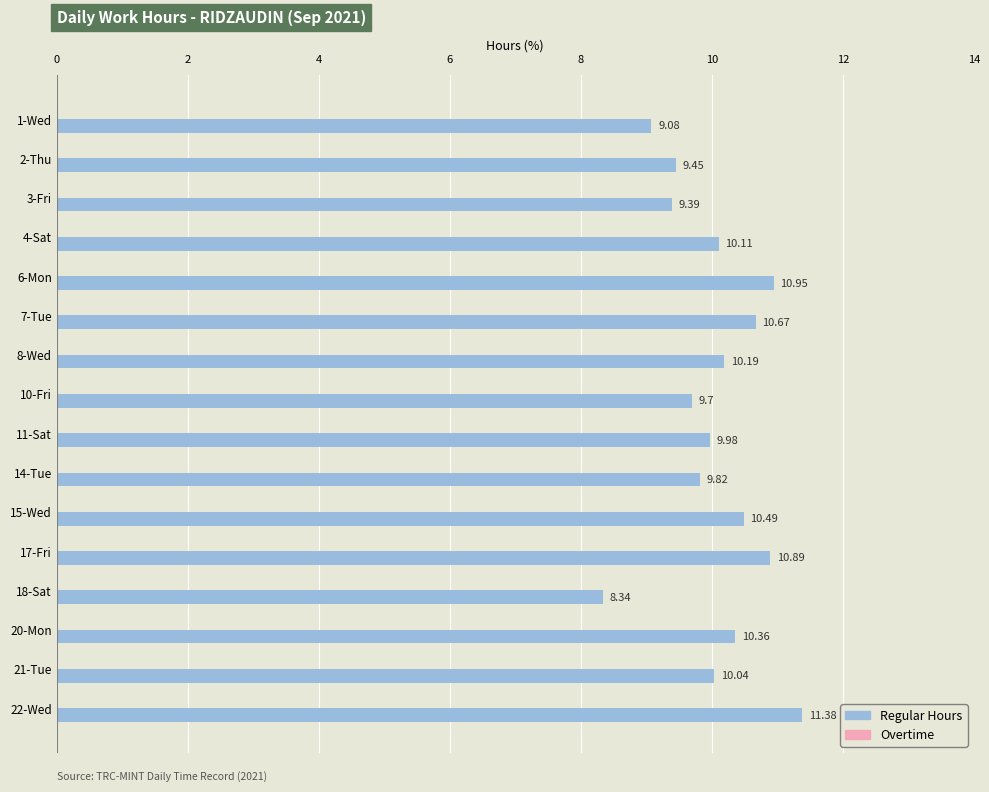

What is the average value?

10.1